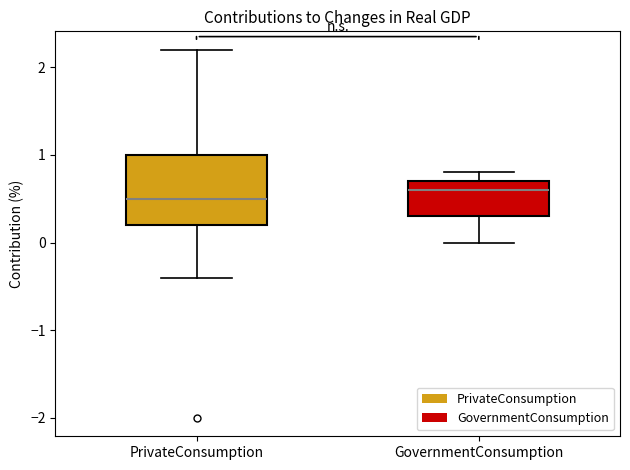

Reading left to right, transcribe this box plot: for each box, give where its median line is, the range the box spans, and where its two whiskers end, as read against the y-axis. The values are not printed on the chart, so give them approximately, as read against the axis.

PrivateConsumption: median 0.5, box 0.2 to 1.0, whiskers -0.4 to 2.2
GovernmentConsumption: median 0.6, box 0.3 to 0.7, whiskers 0.0 to 0.8